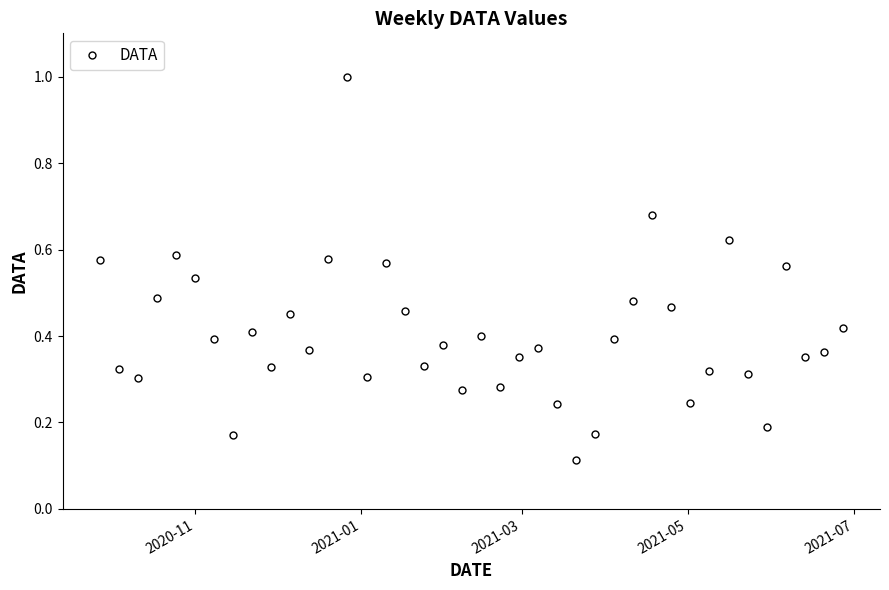

What is the difference between the maximum and minimum values?

0.9